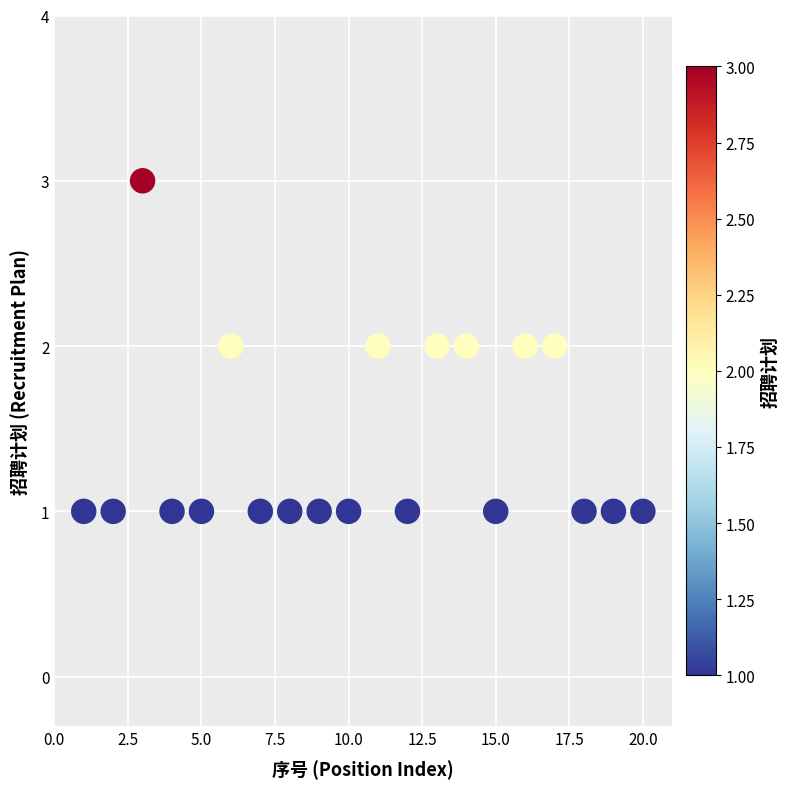

What is the range of X values (max minus min)?

19